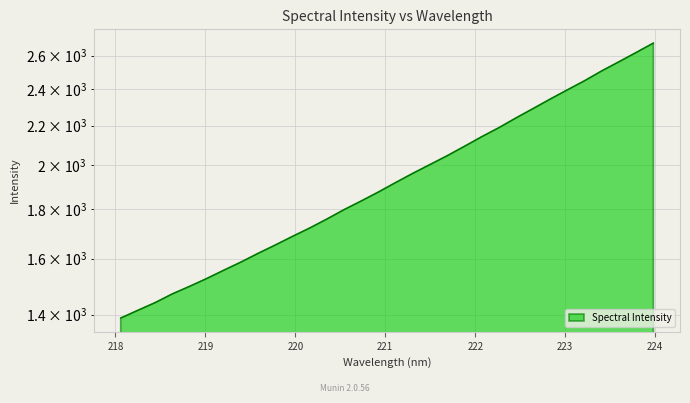

What is the smallest value displayed?

1388.2